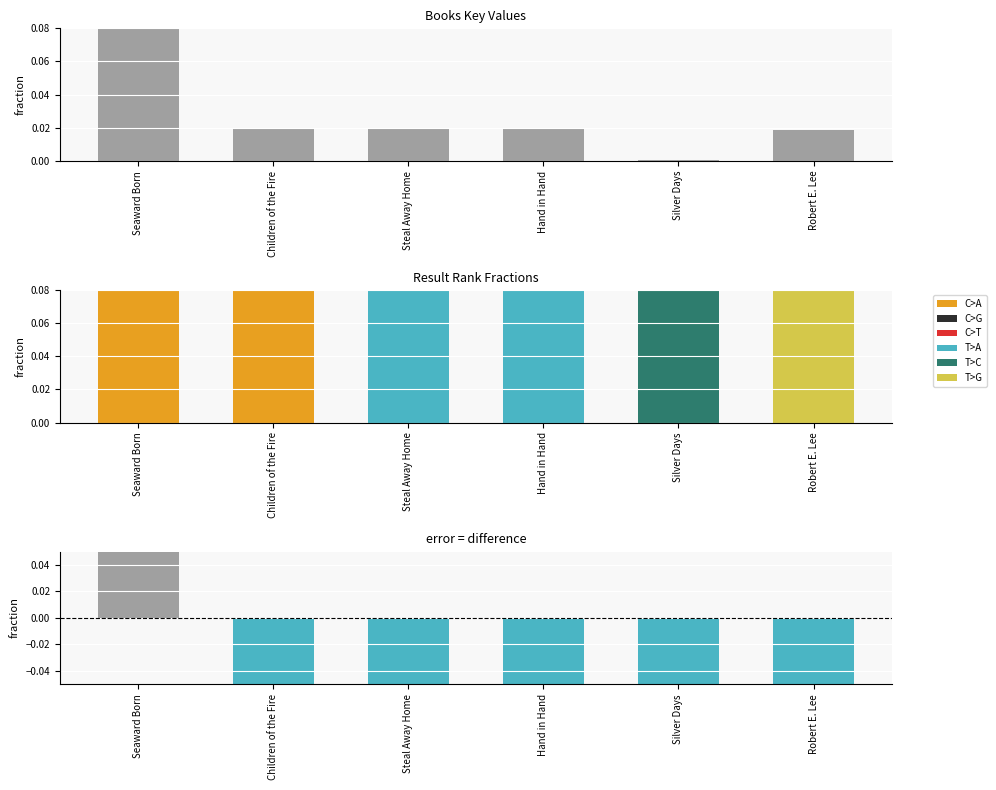

True or false: error has a value of -0.3 at Children of the Fire.

True